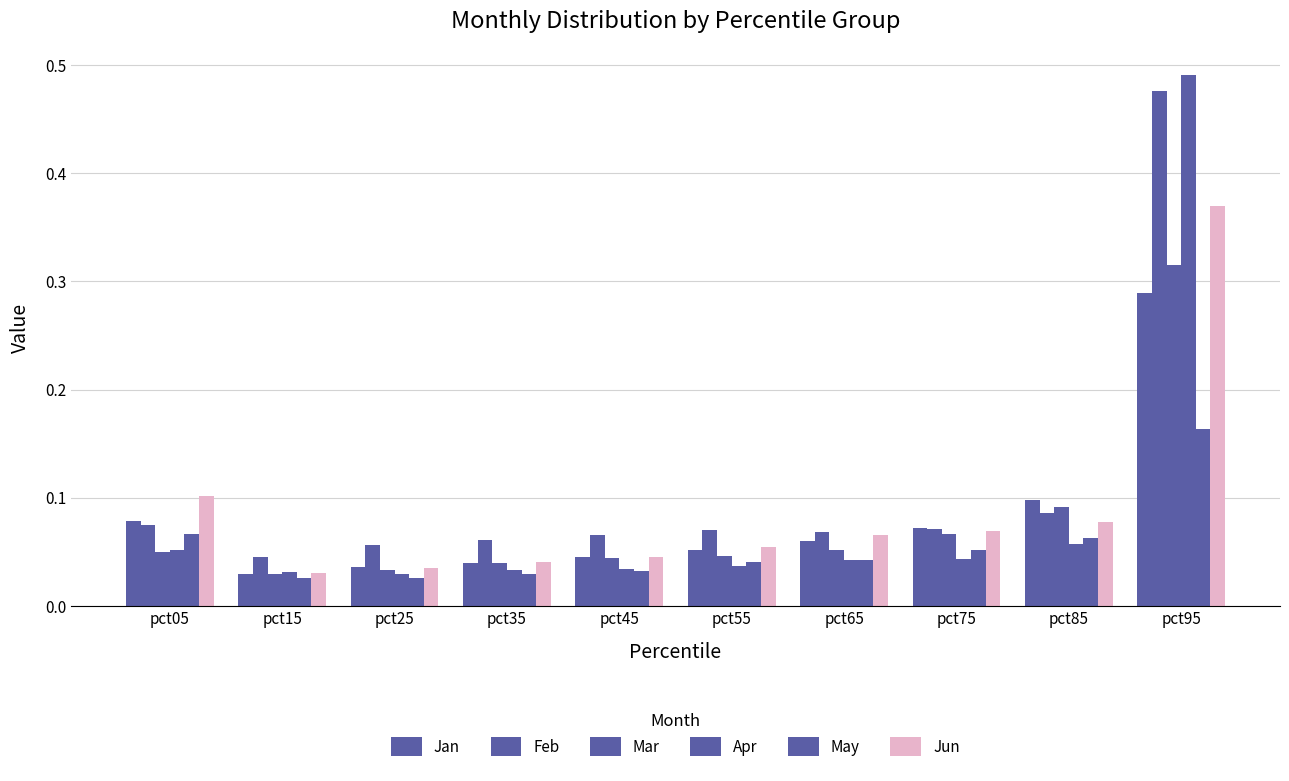

At how many categories does at least one series exceed 0?

10